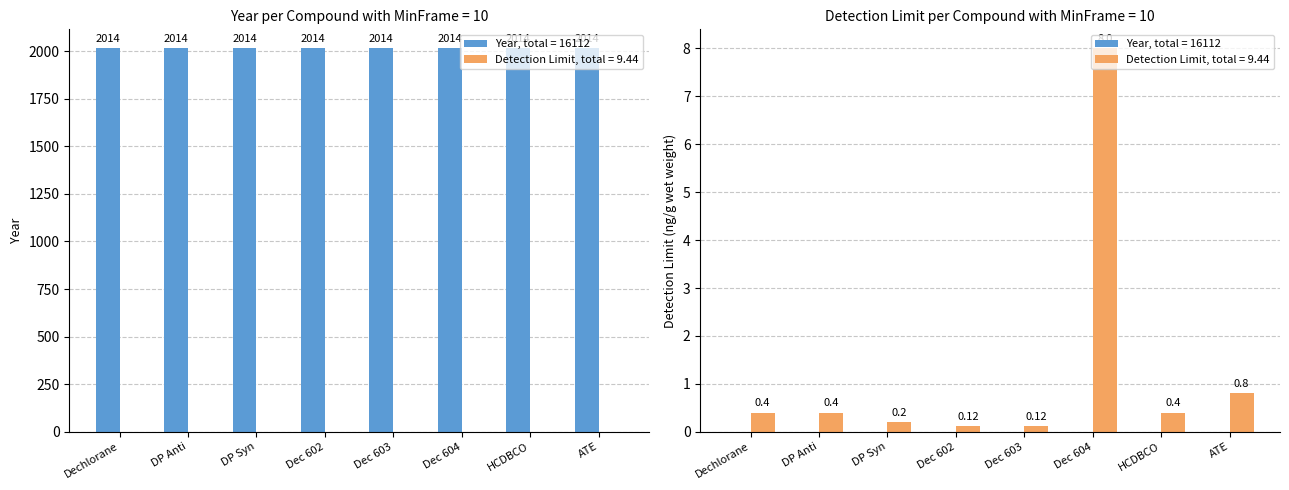

What value does the data have at Dec 603?

0.1